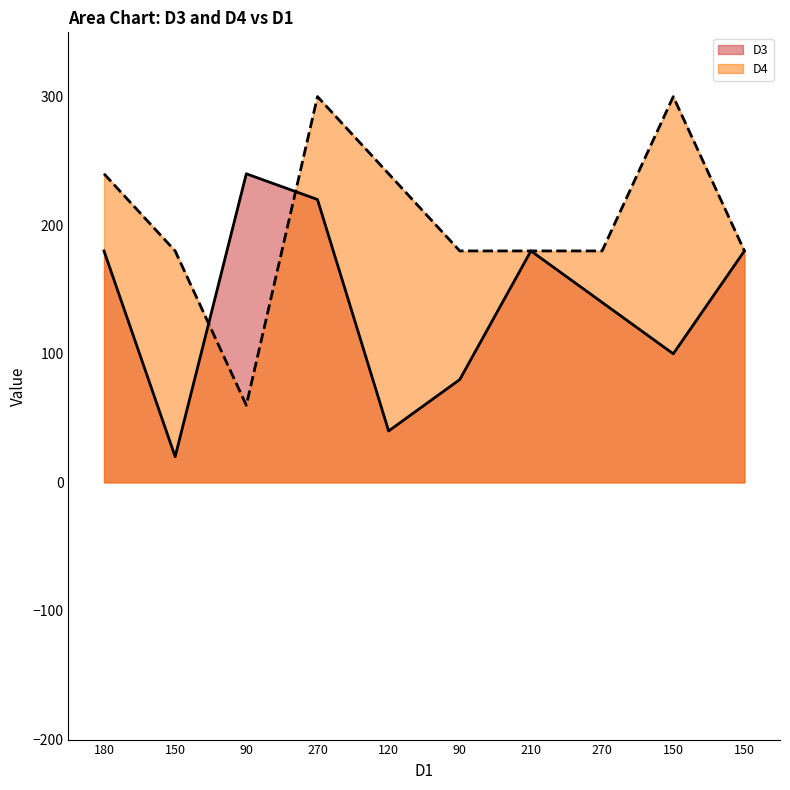

The value of D3 at 150 is 100. True or false?

True